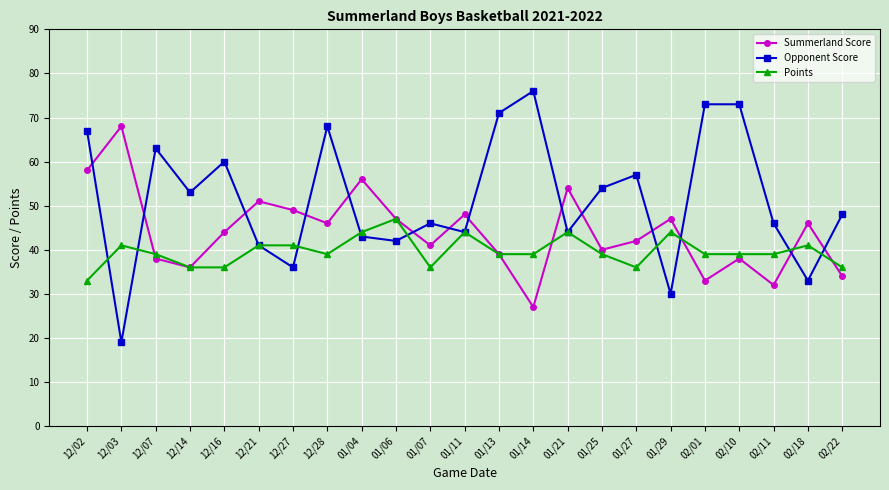

Count the number of data series in this chart.

3